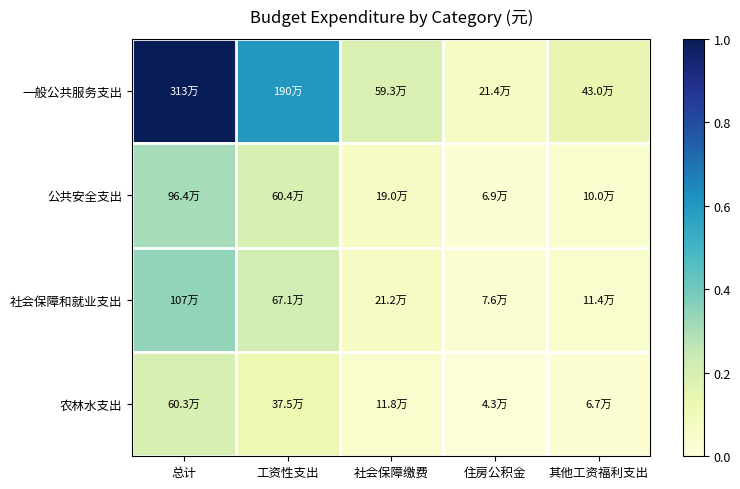

Reading left to right, transcribe all the data shown in this chart.

一般公共服务支出: 总计=1.0	工资性支出=0.6	社会保障缴费=0.2	住房公积金=0.1	其他工资福利支出=0.1
公共安全支出: 总计=0.3	工资性支出=0.2	社会保障缴费=0.1	住房公积金=0.0	其他工资福利支出=0.0
社会保障和就业支出: 总计=0.3	工资性支出=0.2	社会保障缴费=0.1	住房公积金=0.0	其他工资福利支出=0.0
农林水支出: 总计=0.2	工资性支出=0.1	社会保障缴费=0.0	住房公积金=0.0	其他工资福利支出=0.0